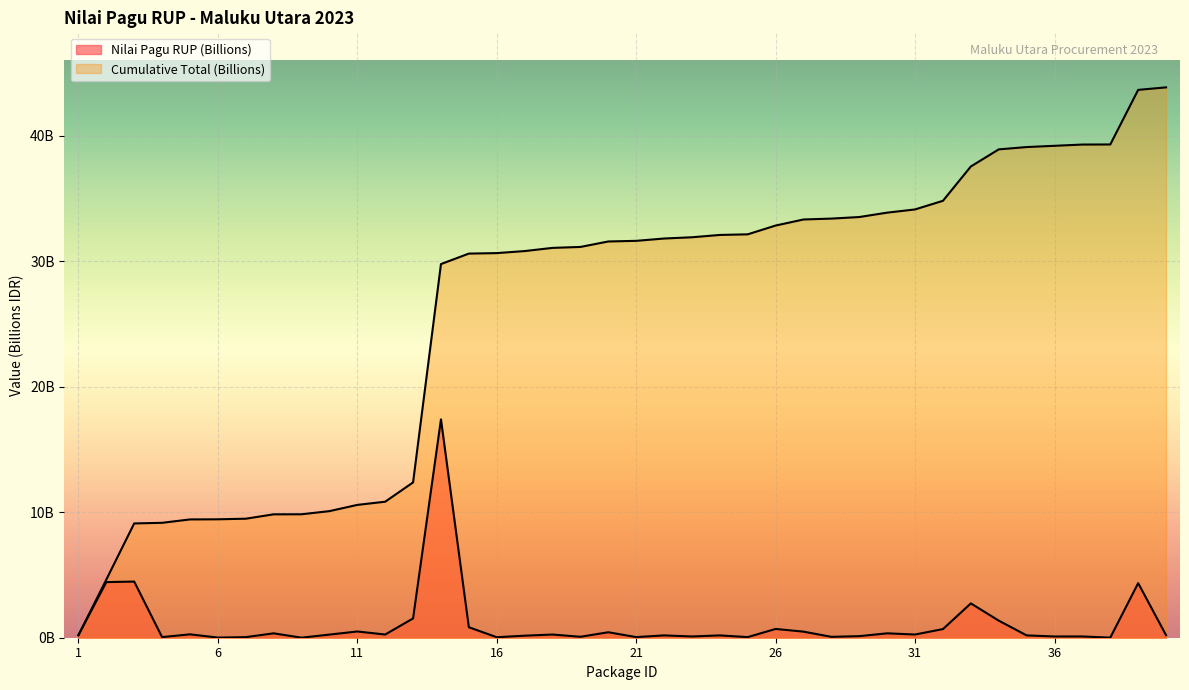

What is the total value across all series at 21?

31.7